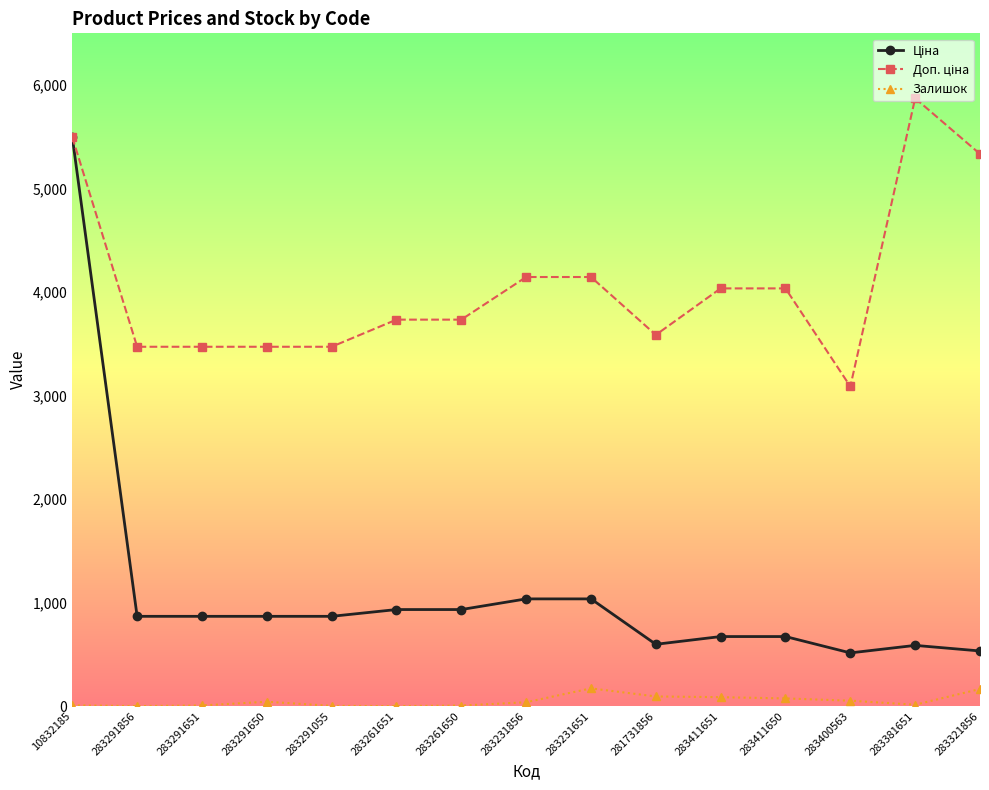

What is the label of the 3rd point from the right?

283400563